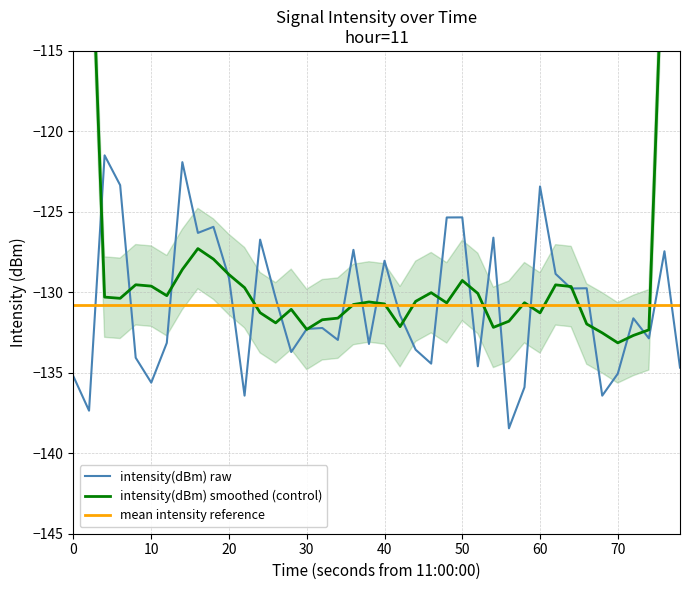

Is the value of mean intensity reference at 40 greater than the value of intensity(dBm) raw at 20?

No